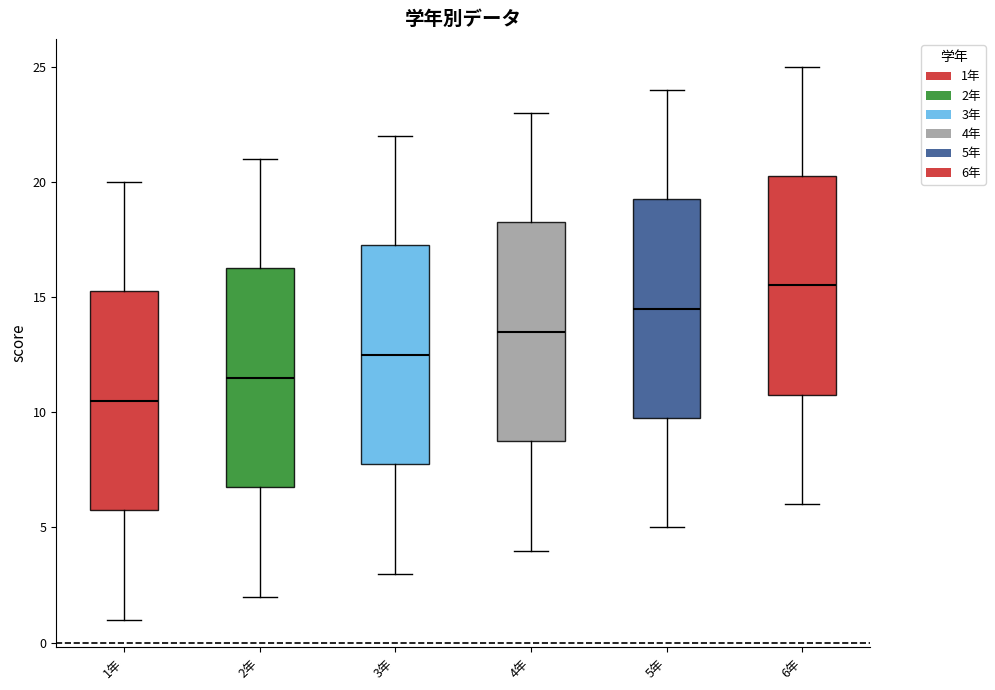

Reading left to right, read every box against the y-axis: the position of its median line, the range the box covers, and the ends of its whiskers. The values are not printed on the chart, so give them approximately, as read against the axis.

1年: median 10.5, box 6.0 to 15.5, whiskers 1.0 to 20.0
2年: median 11.5, box 7.0 to 16.5, whiskers 2.0 to 21.0
3年: median 12.5, box 8.0 to 17.5, whiskers 3.0 to 22.0
4年: median 13.5, box 9.0 to 18.5, whiskers 4.0 to 23.0
5年: median 14.5, box 10.0 to 19.5, whiskers 5.0 to 24.0
6年: median 15.5, box 11.0 to 20.5, whiskers 6.0 to 25.0